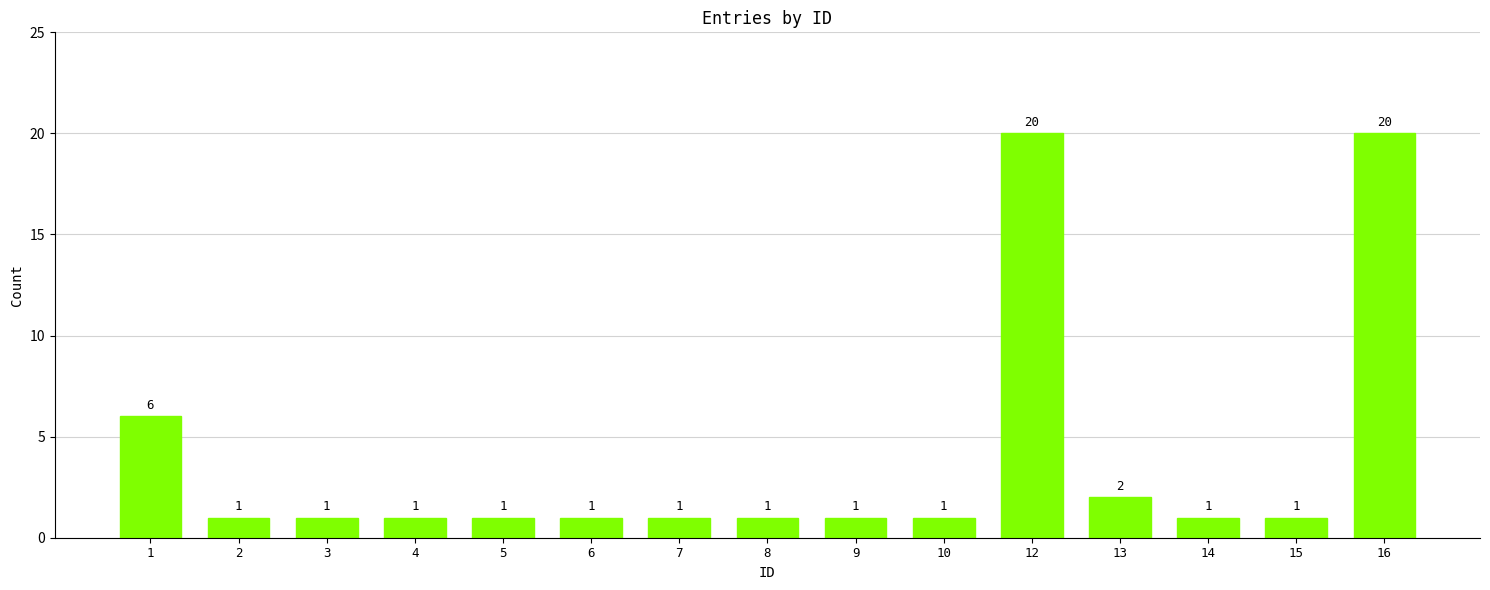

What is the difference between the second highest and minimum values?

19